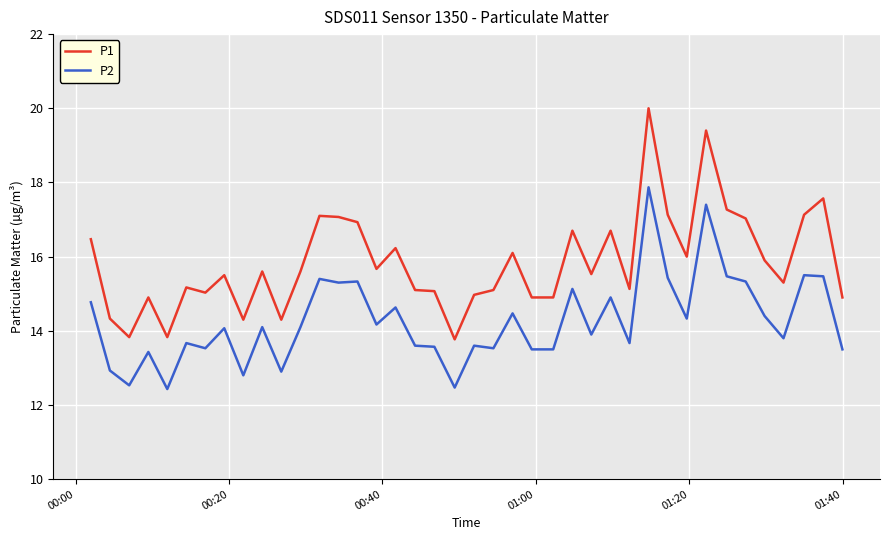

What is the smallest value displayed?

12.4